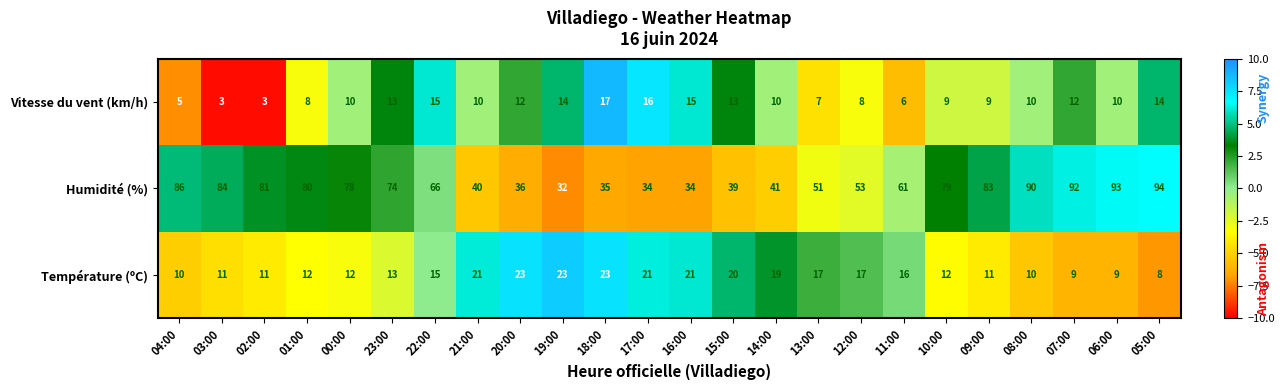

Which series has the widest spread of values?

Humidité (%)